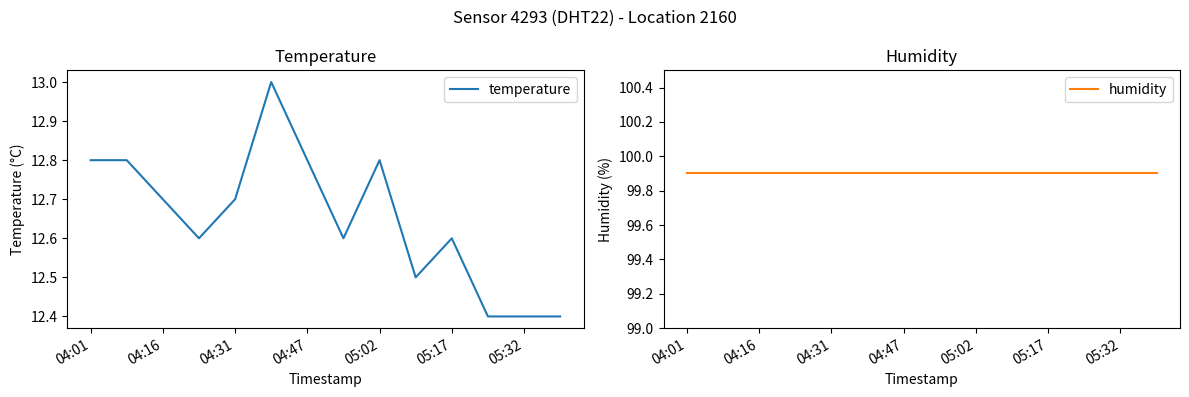

True or false: humidity and temperature cross at least once.

False